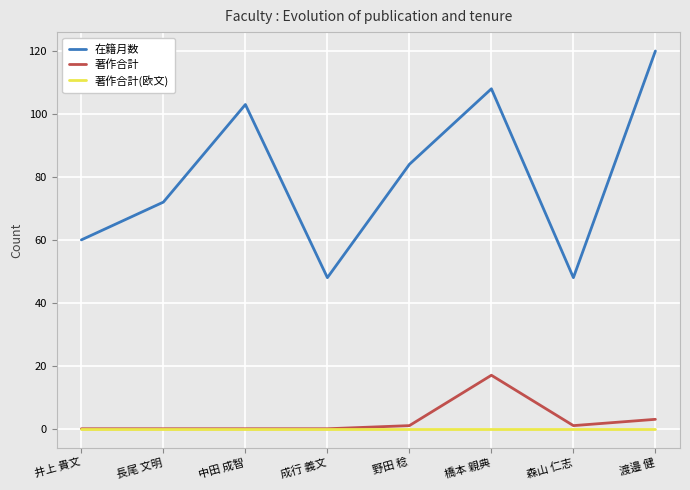

What position from the left is 橋本 親典?

6